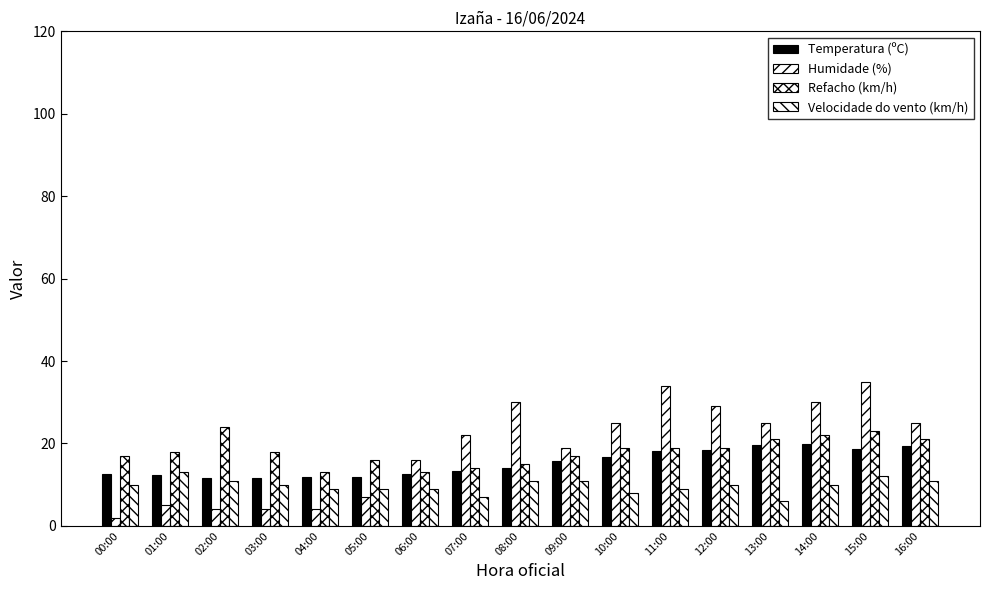

Is it true that Humidade (%) equals 30.0 at 14:00?

True